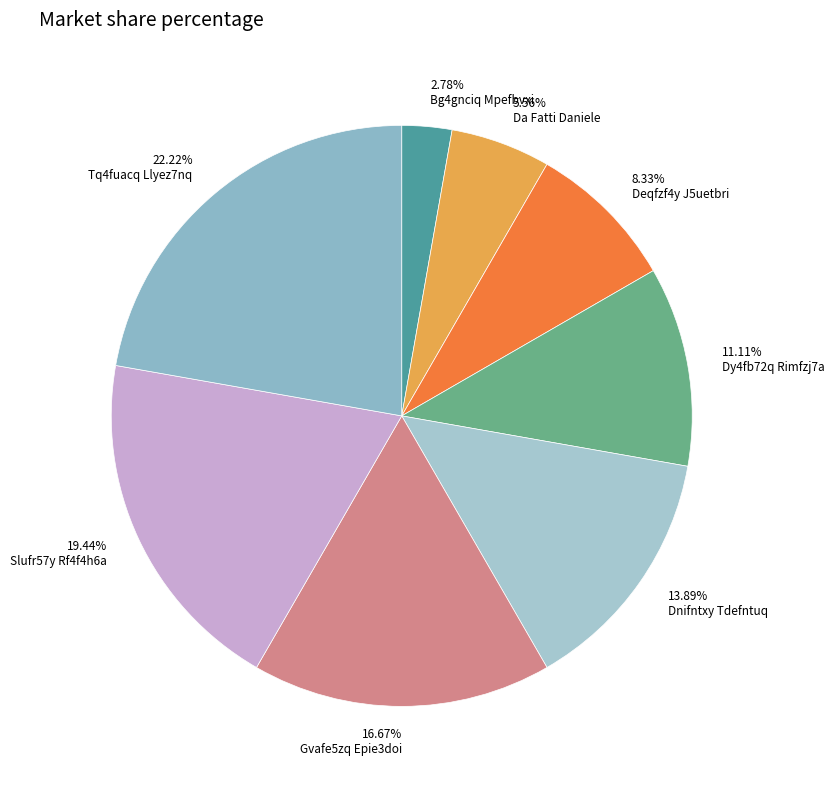

To the nearest percent, what portion does Dnifntxy Tdefntuq represent?

14%